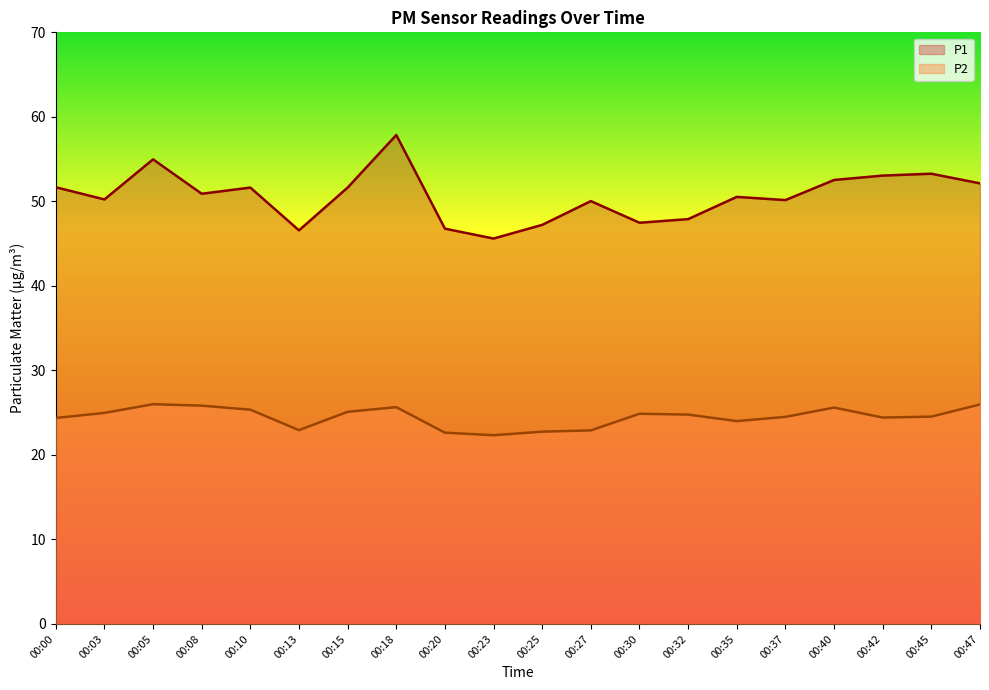

What is the total value across all series at 00:40?

78.1